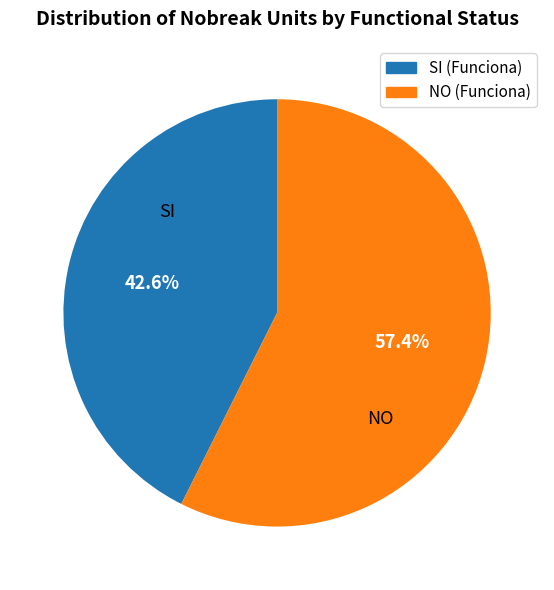

Which category has the smallest portion of the pie?

SI